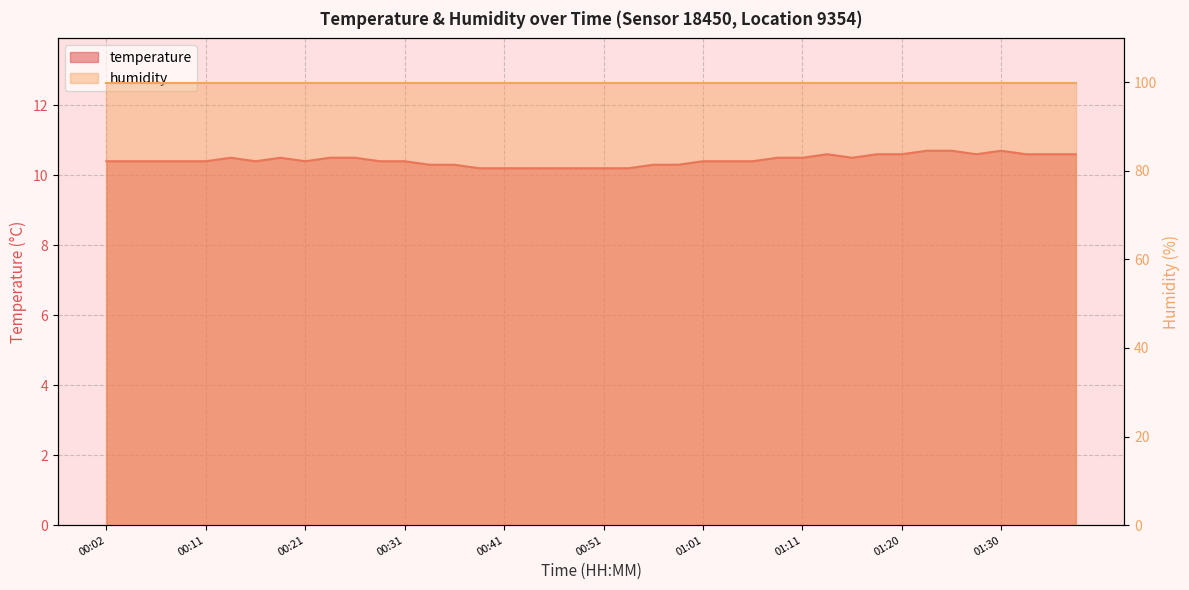

Reading left to right, list all the values displayed in this chart.

10.4	10.4	10.4	10.4	10.4	10.5	10.4	10.5	10.4	10.5	10.5	10.4	10.4	10.3	10.3	10.2	10.2	10.2	10.2	10.2	10.2	10.2	10.3	10.3	10.4	10.4	10.4	10.5	10.5	10.6	10.5	10.6	10.6	10.7	10.7	10.6	10.7	10.6	10.6	10.6